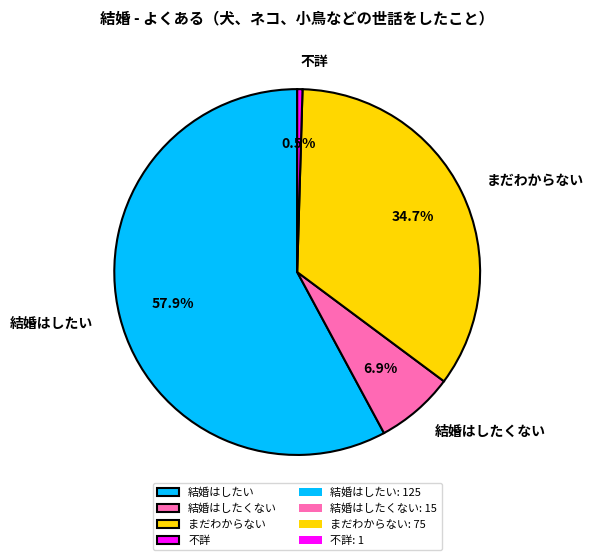

To the nearest percent, what is the difference between the largest and smallest slice percentages?

57%